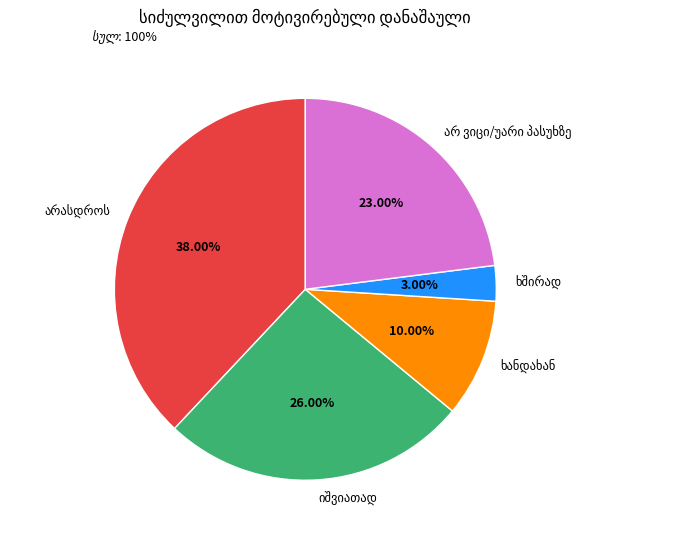

Is there a majority slice in this chart?

No